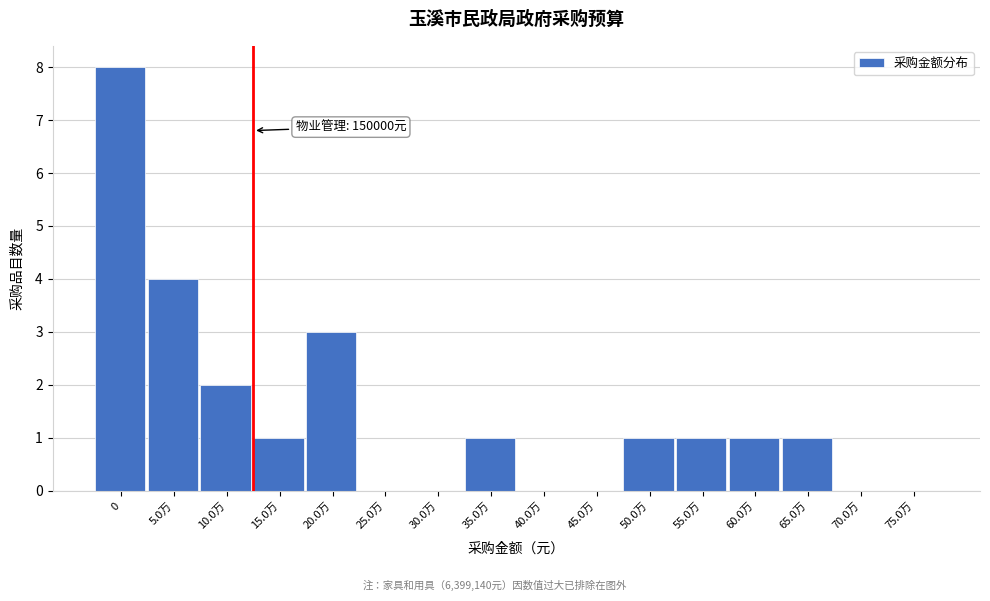

Reading left to right, what are all the values shown in this chart?

0=8	5.0万=4	10.0万=2	15.0万=1	20.0万=3	25.0万=0	30.0万=0	35.0万=1	40.0万=0	45.0万=0	50.0万=1	55.0万=1	60.0万=1	65.0万=1	70.0万=0	75.0万=0